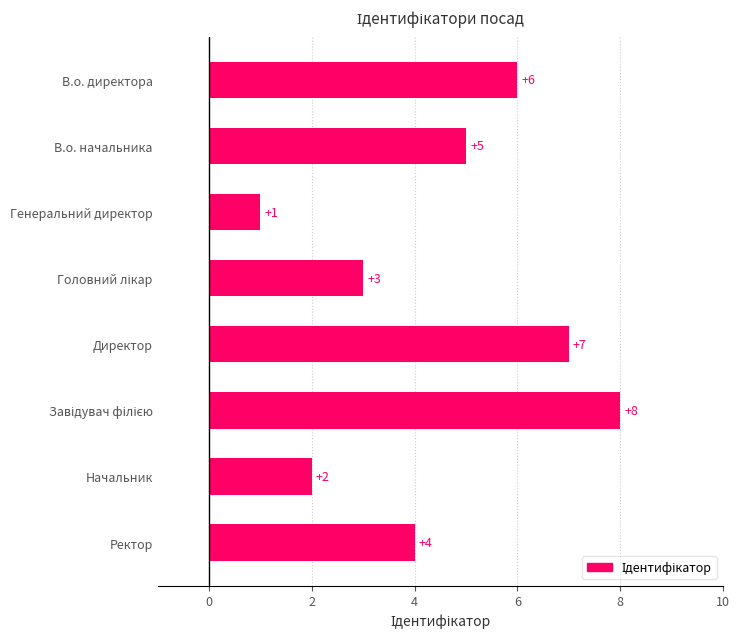

At which category does the chart reach its minimum across all series?

Генеральний директор